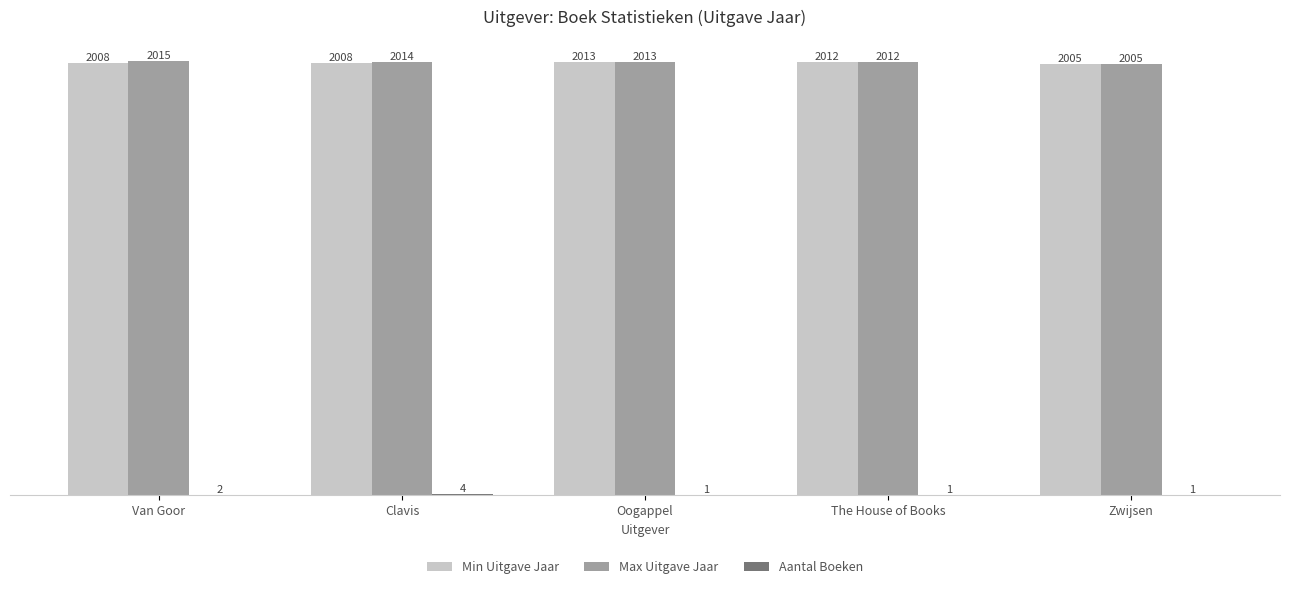

Is the value of Max Uitgave Jaar at Clavis greater than the value of Min Uitgave Jaar at Clavis?

Yes